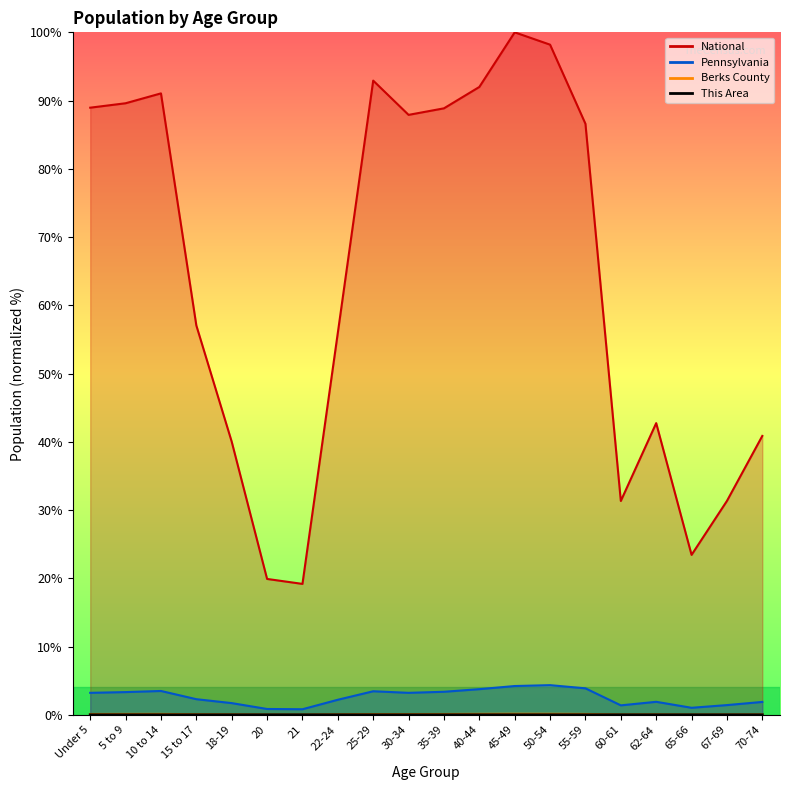

What is the greatest value displayed?

100.0